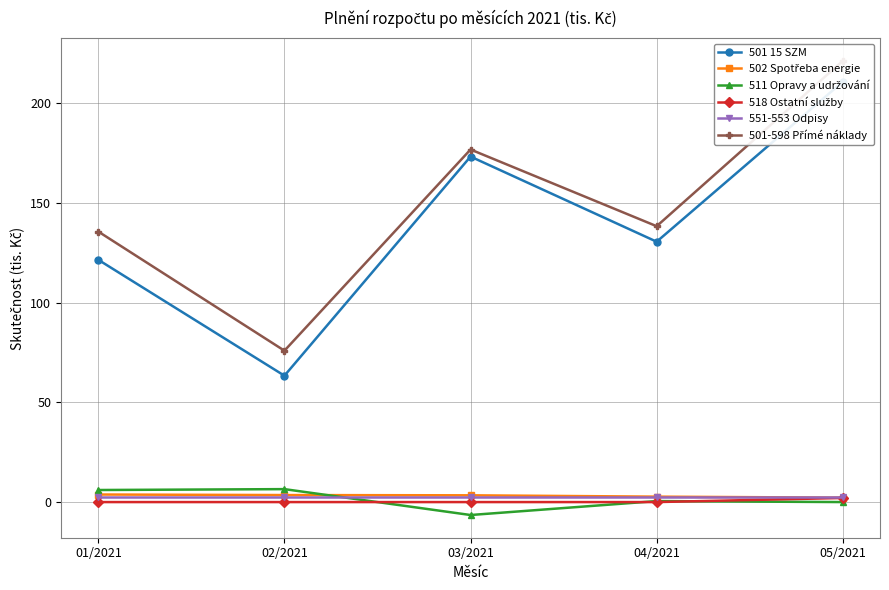

True or false: 551-553 Odpisy has more than 1 points higher than both neighbors.

False